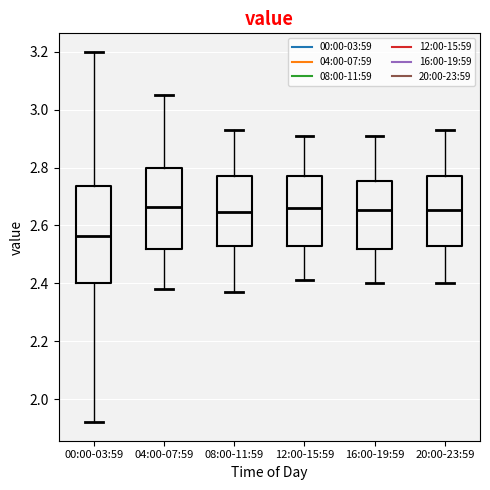

Reading left to right, transcribe this box plot: for each box, give where its median line is, the range the box spans, and where its two whiskers end, as read against the y-axis. The values are not printed on the chart, so give them approximately, as read against the axis.

00:00-03:59: median 2.56, box 2.40 to 2.74, whiskers 1.92 to 3.20
04:00-07:59: median 2.66, box 2.52 to 2.80, whiskers 2.38 to 3.06
08:00-11:59: median 2.64, box 2.52 to 2.78, whiskers 2.38 to 2.94
12:00-15:59: median 2.66, box 2.52 to 2.78, whiskers 2.42 to 2.92
16:00-19:59: median 2.66, box 2.52 to 2.76, whiskers 2.40 to 2.92
20:00-23:59: median 2.66, box 2.52 to 2.78, whiskers 2.40 to 2.94